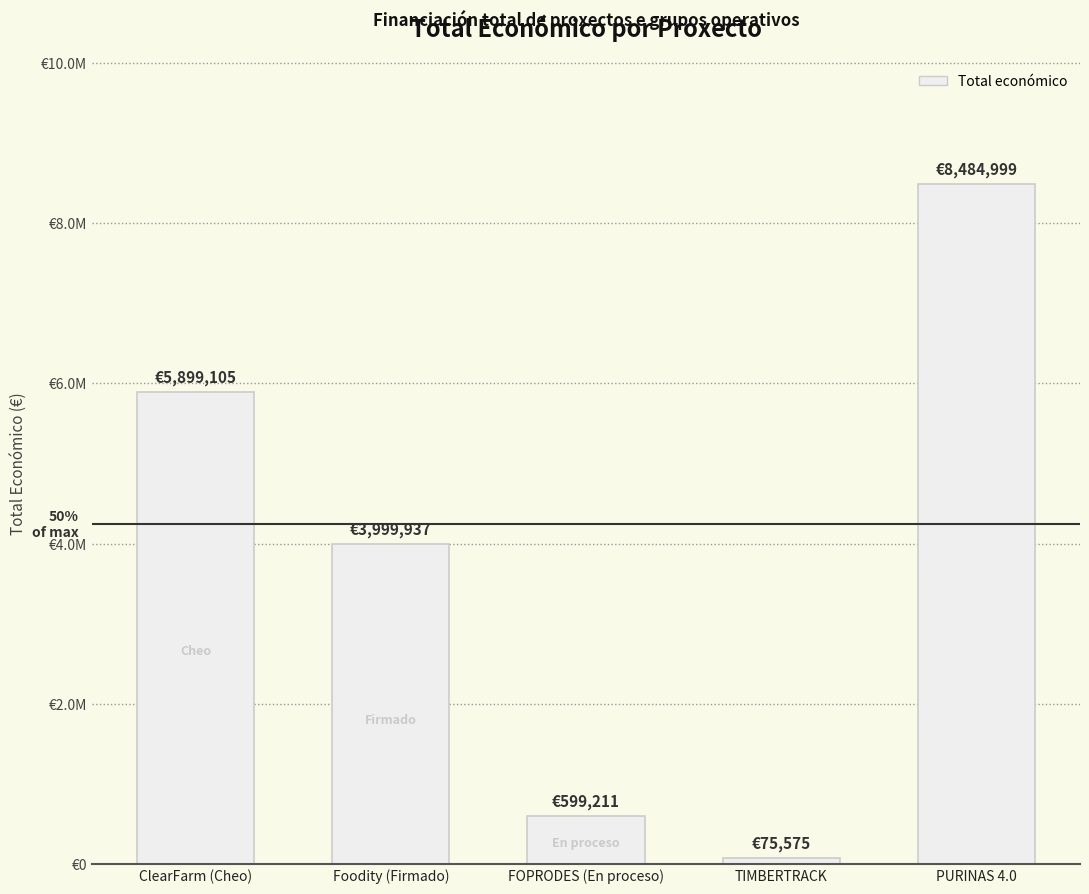

What is the minimum value shown in the chart?

75575